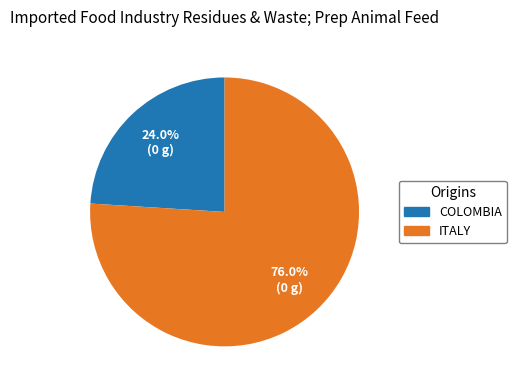

Approximately how many times larger is the value at COLOMBIA compared to ITALY?

0.3